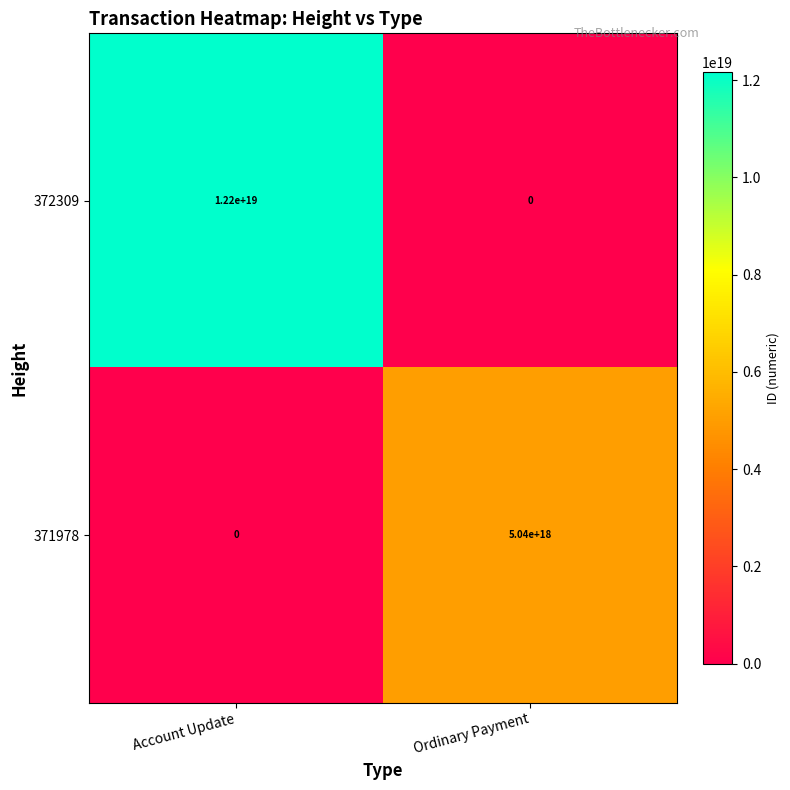

The value of 372309 at Account Update is 12200000000000000000. True or false?

True